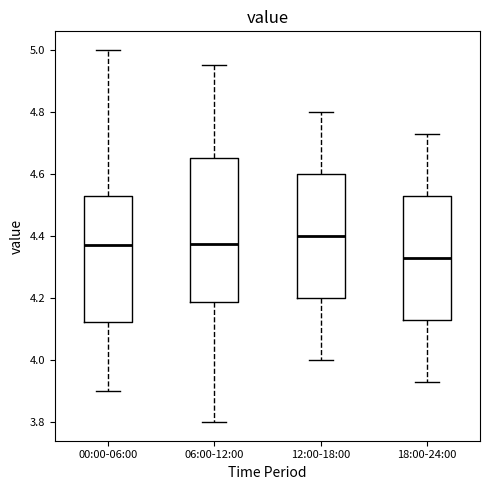

Which box has the lowest median line?

18:00-24:00